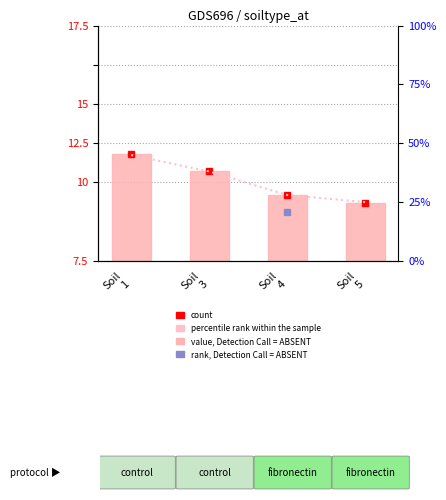

Rank the categories by value, Detection Call = ABSENT value from highest to lowest.

Soil
1, Soil
3, Soil
4, Soil
5